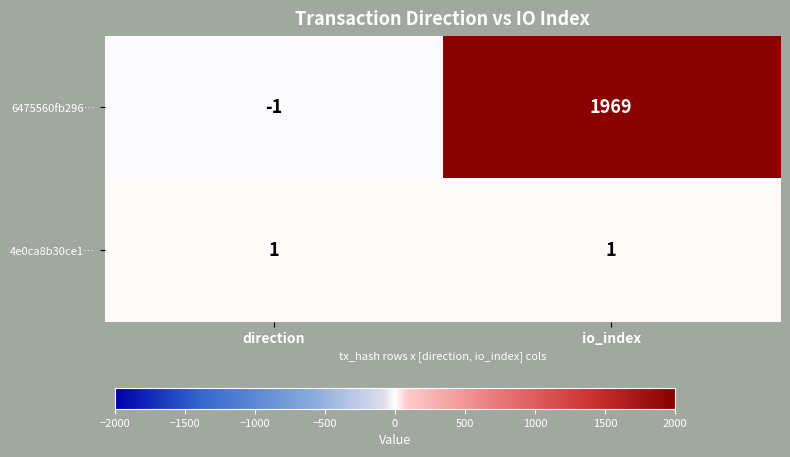

True or false: 6475560fb296… has a value of -2 at direction.

False